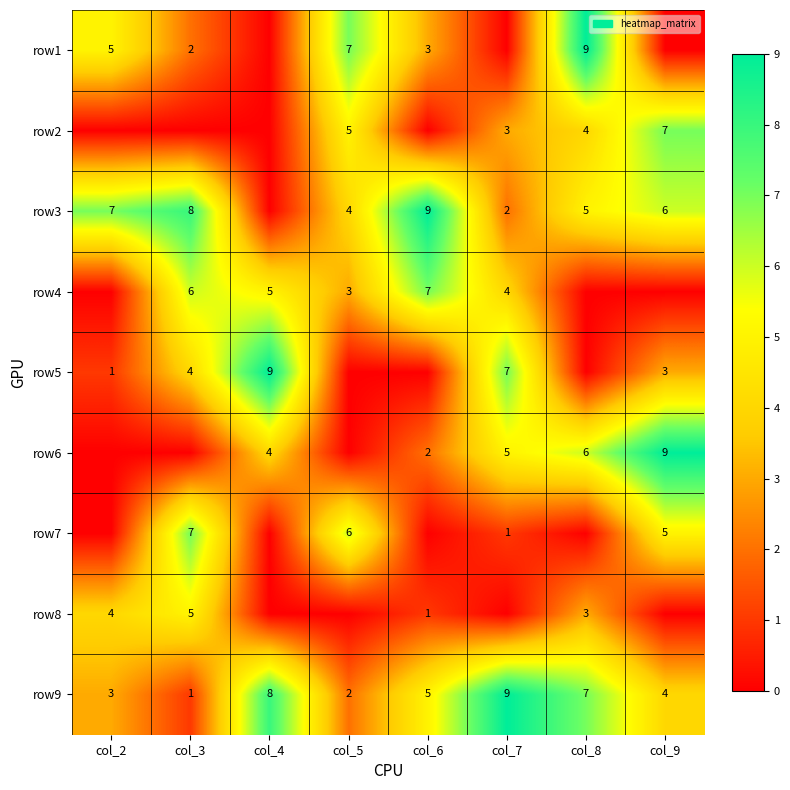

What is the sum of the row6 values at col_7 and col_6?

7